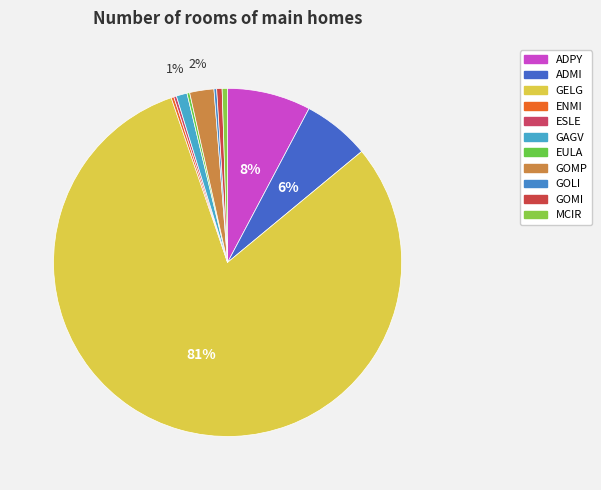

Is it true that ADPY is 8% of the pie?

True